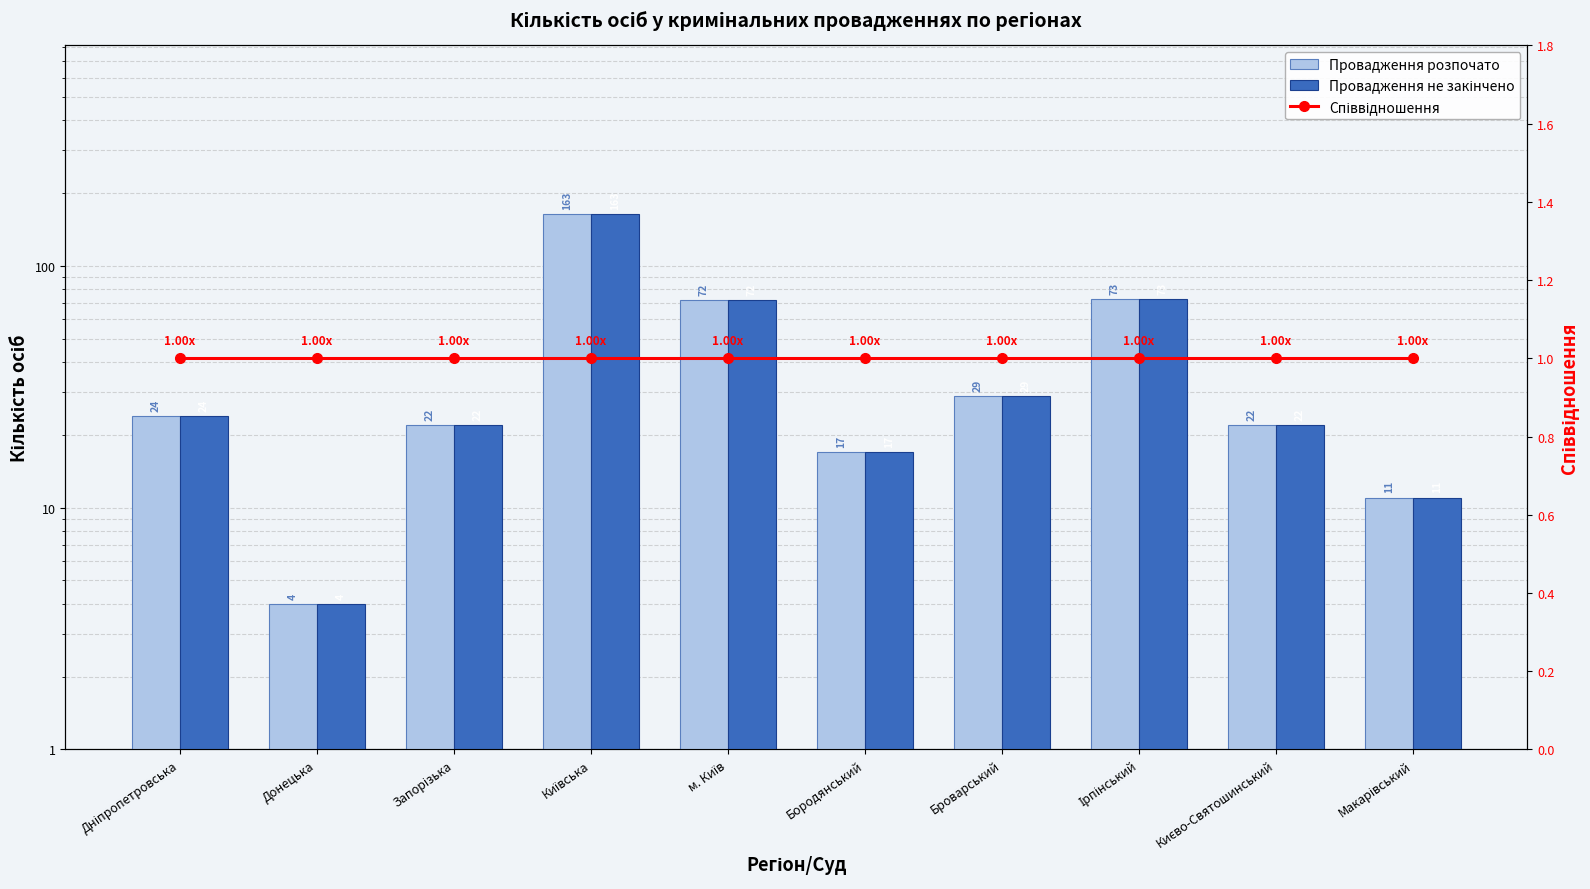

What is the difference between the Провадження не закінчено values at Донецька and м. Київ?

68